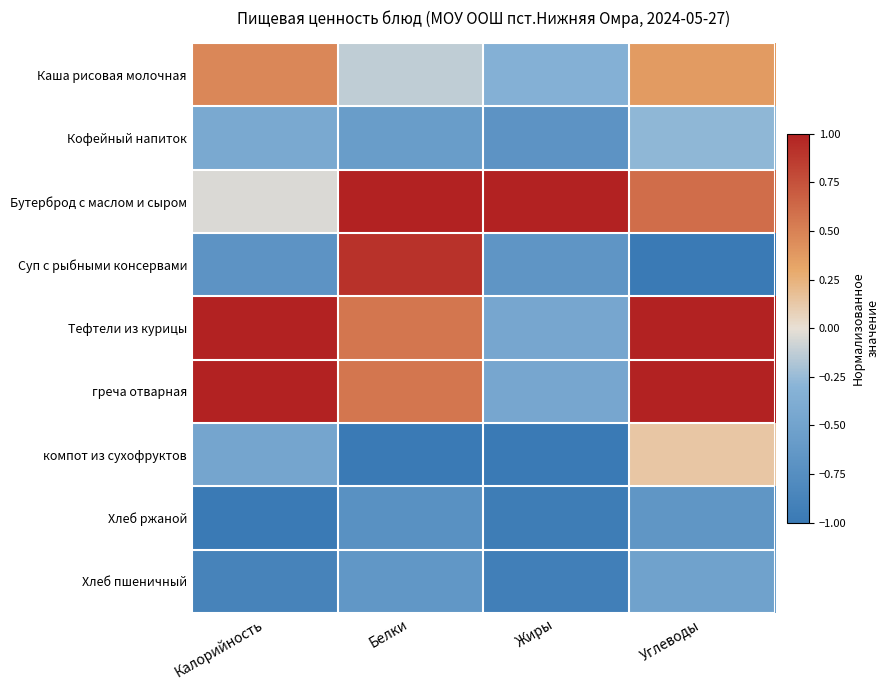

What is the difference between the highest and lowest values at Белки?

2.0